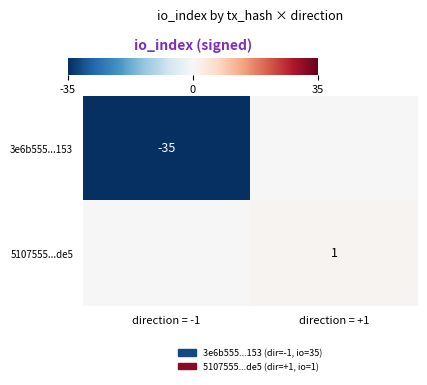

True or false: 3e6b555...153 has a value of -47 at direction = -1.

False